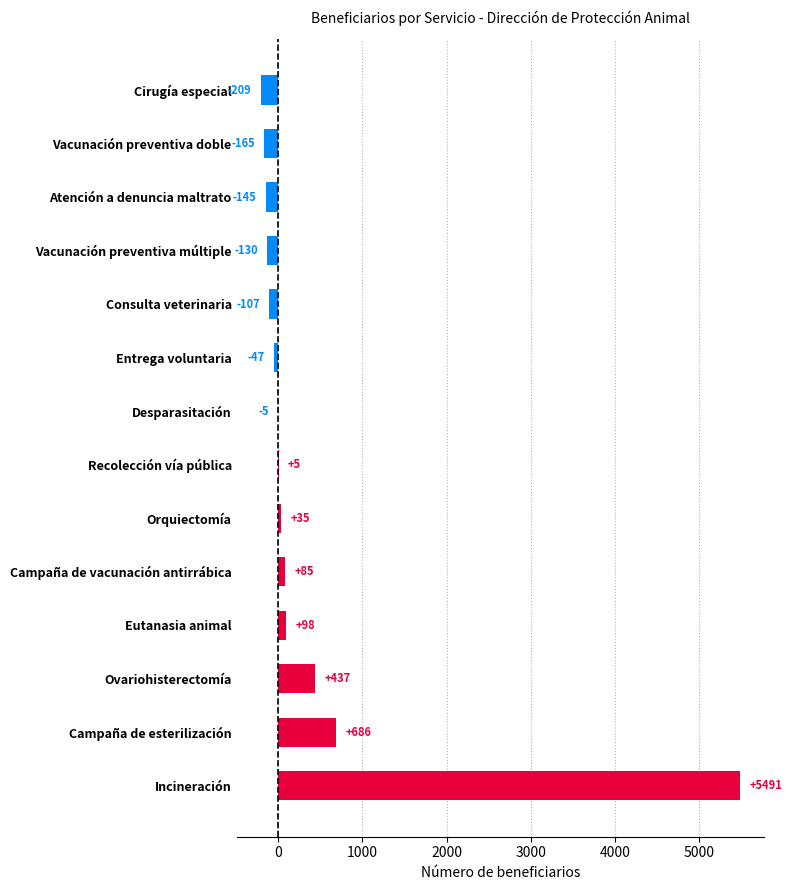

What is the maximum value shown in the chart?

5491